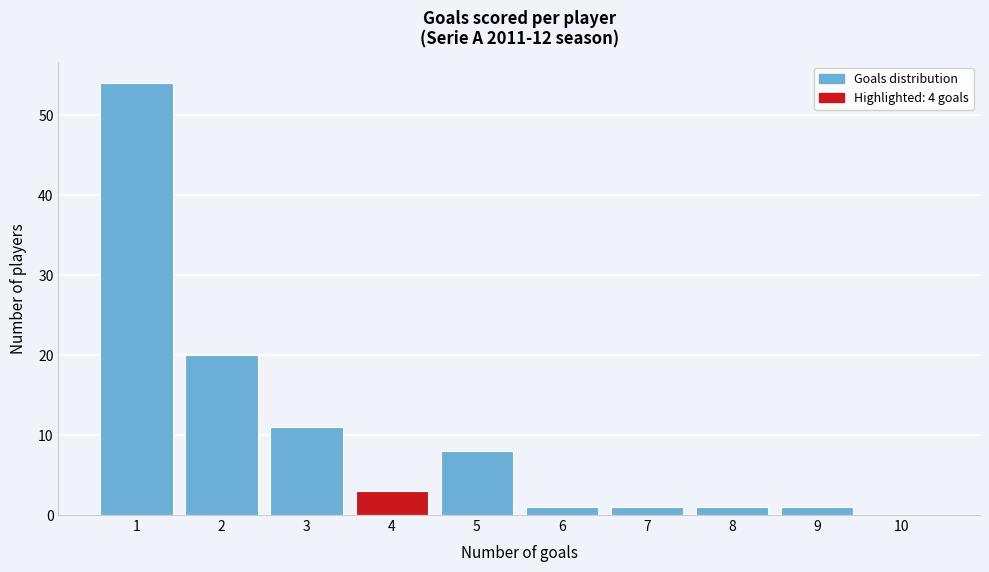

Which range on the x-axis has the tallest bar?

0.5 to 1.5